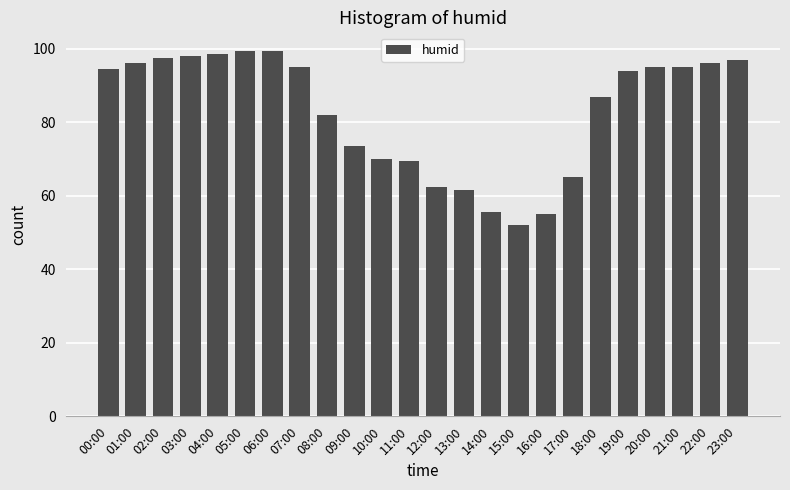

Which has a higher value, 09:00 or 22:00?

22:00